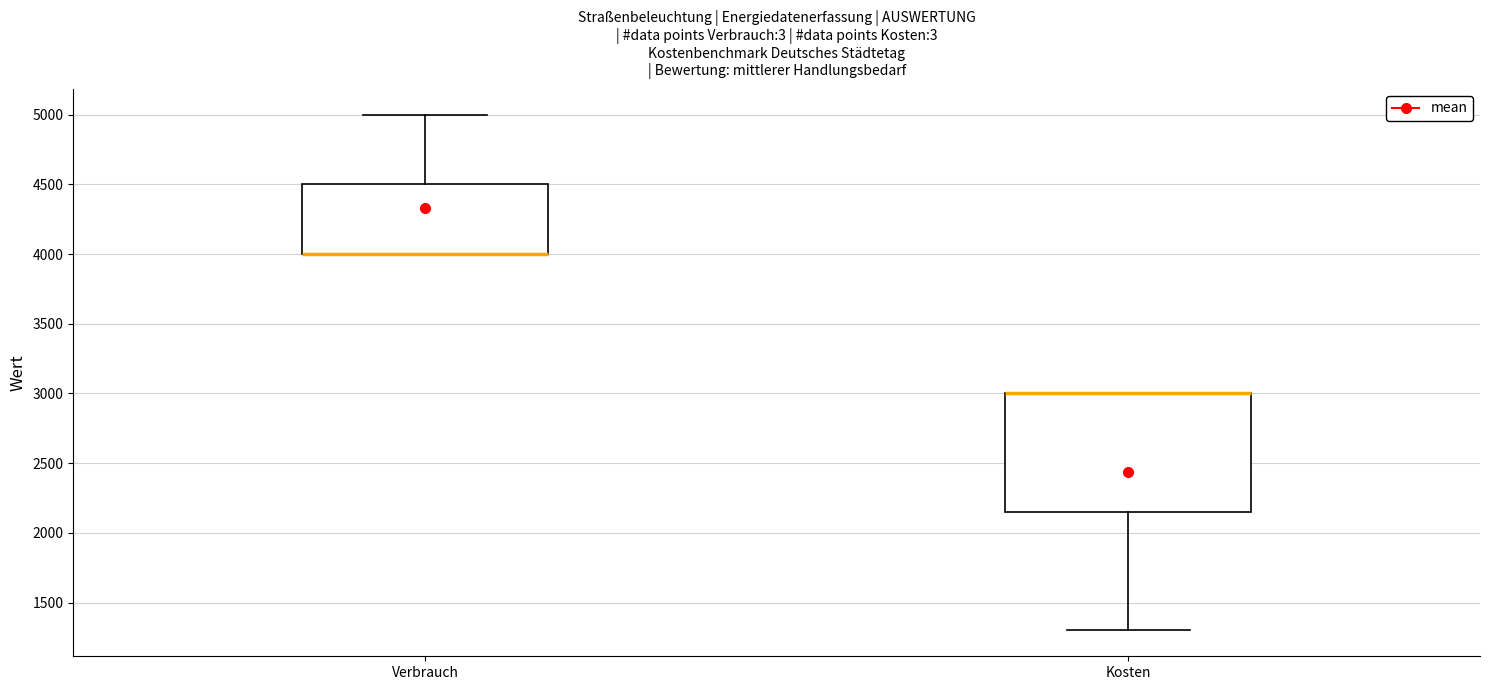

Reading left to right, read every box against the y-axis: the position of its median line, the range the box covers, and the ends of its whiskers. The values are not printed on the chart, so give them approximately, as read against the axis.

Verbrauch: median 4000 (drawn on the box's lower edge), box 4000 to 4500, whiskers 4000 to 5000
Kosten: median 3000 (drawn on the box's upper edge), box 2150 to 3000, whiskers 1300 to 3000